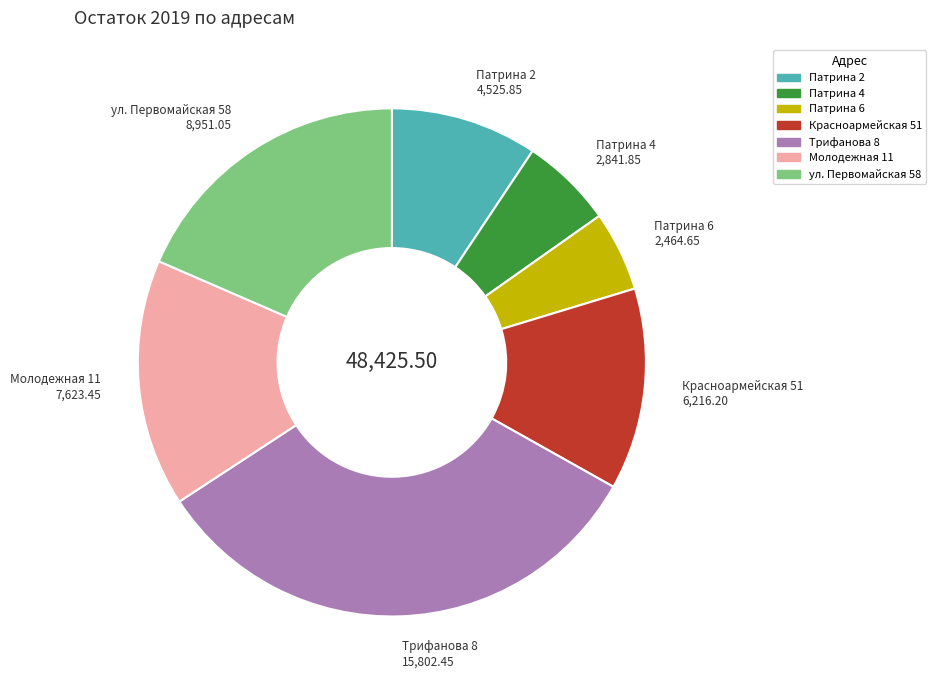

Is the sum of Красноармейская 51 and ул. Первомайская 58 greater than half?

No